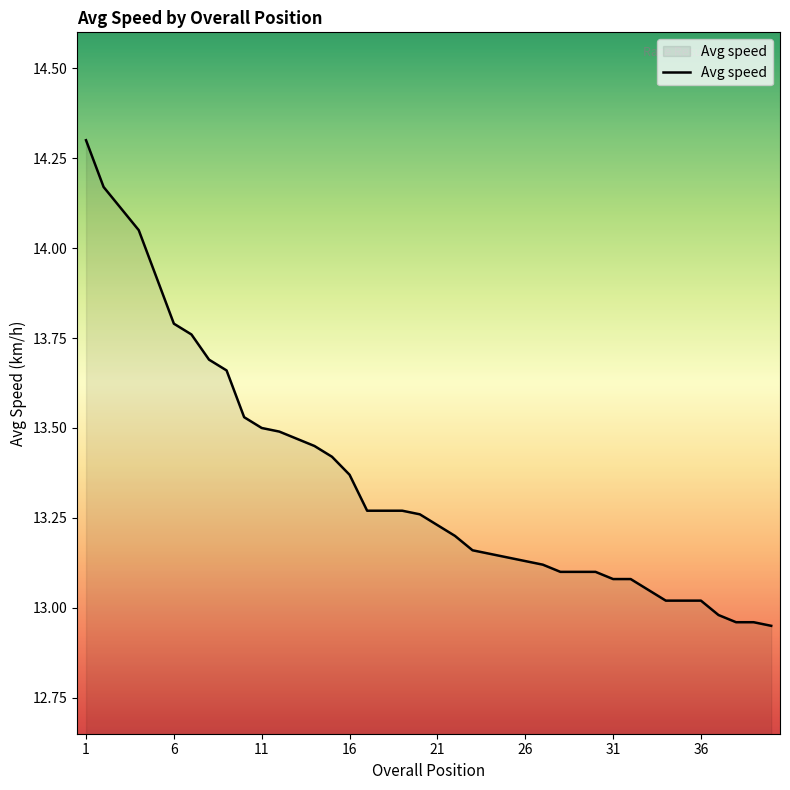

What is the greatest value displayed?

14.3